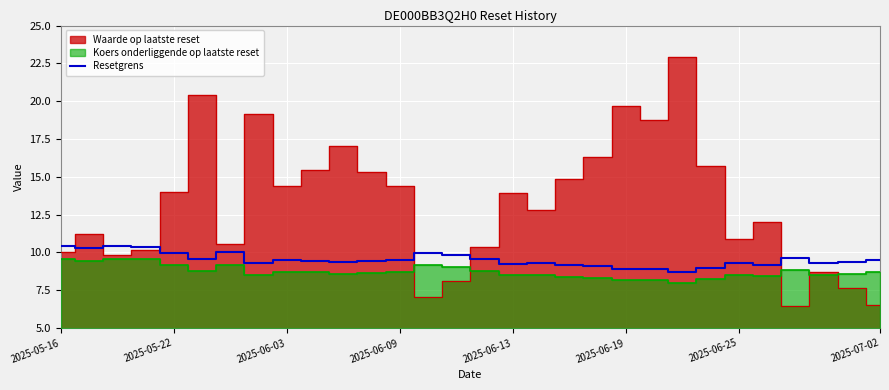

How many lines are shown in the chart?

1